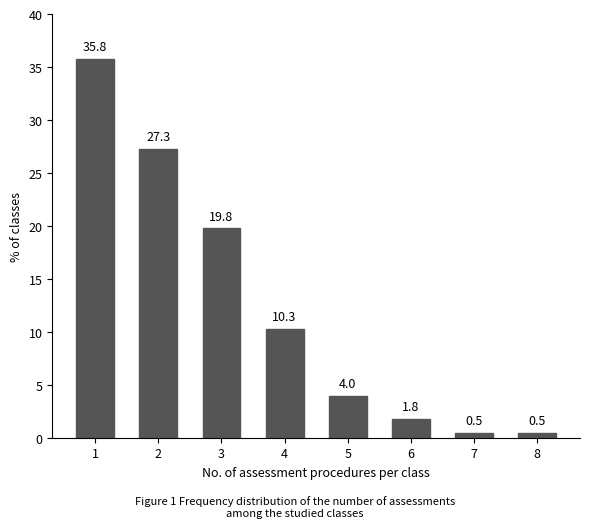

Reading left to right, transcribe all the data shown in this chart.

1=35.8	2=27.3	3=19.8	4=10.3	5=4.0	6=1.8	7=0.5	8=0.5